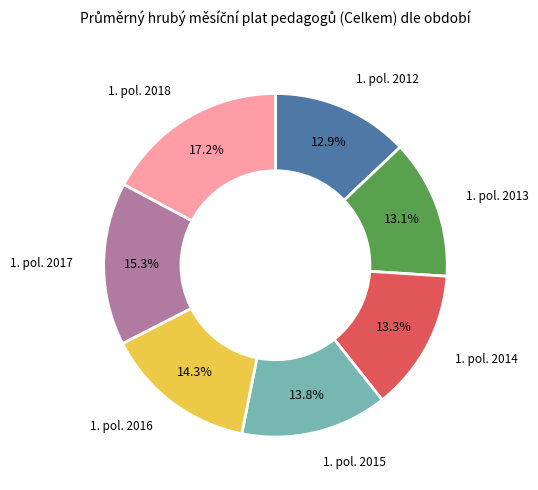

Is there a majority slice in this chart?

No